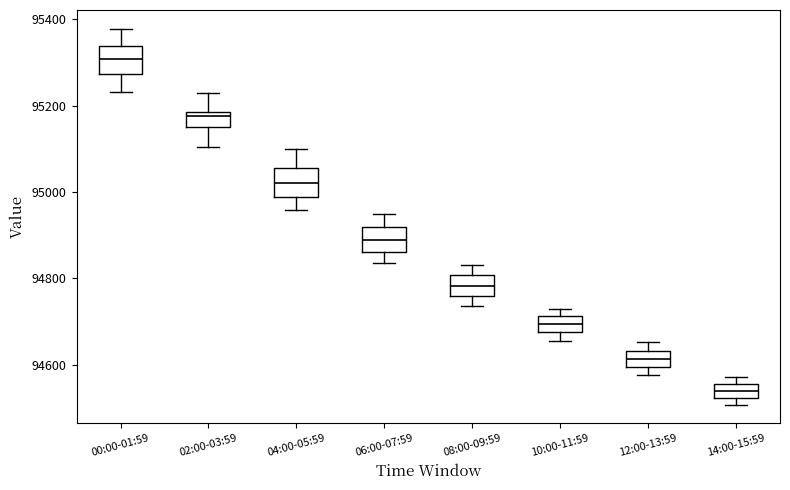

Which box's median line is the highest?

00:00-01:59